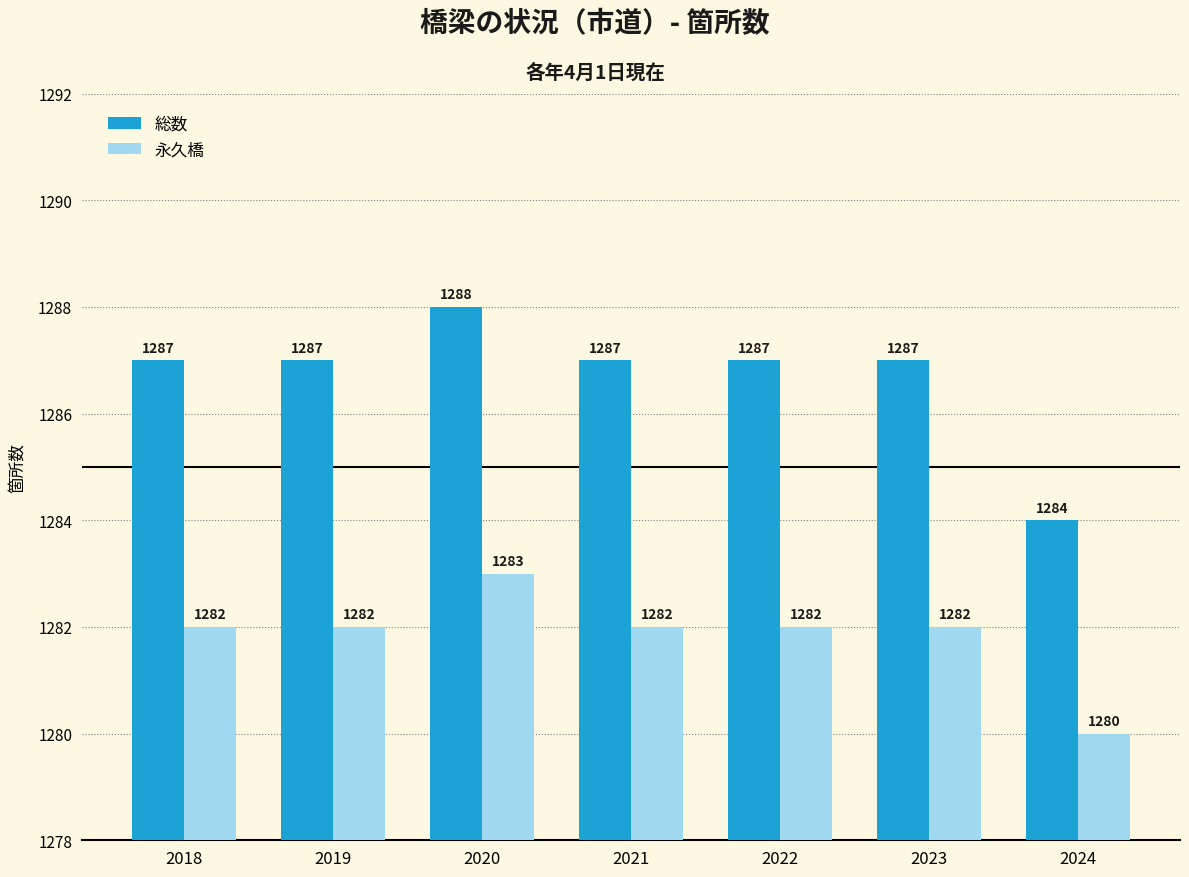

True or false: 永久橋 has a value of 1282 at 2021.

True